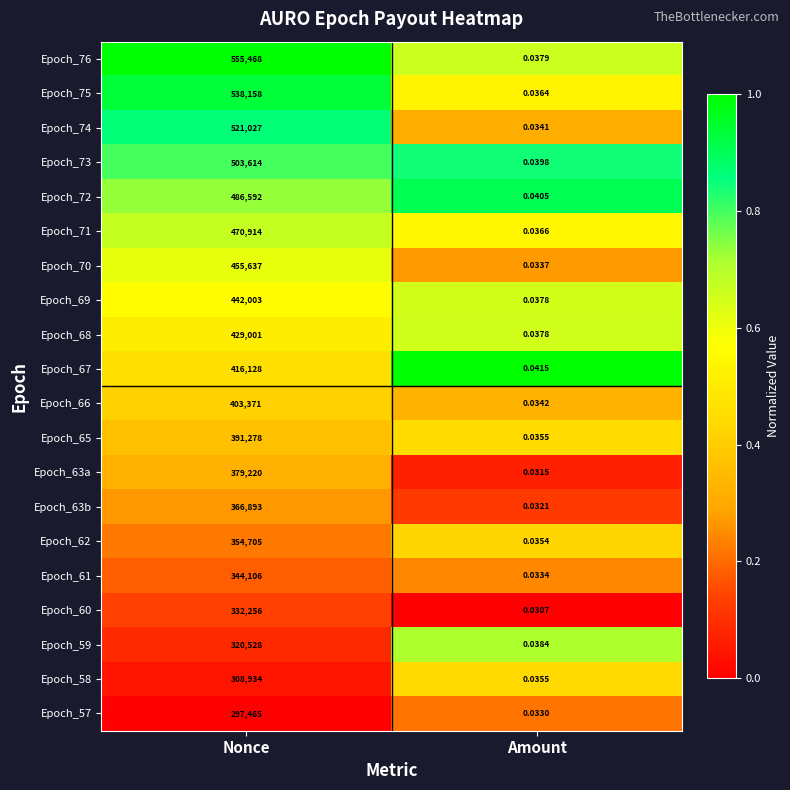

Is the value of Epoch_59 at Nonce greater than the value of Epoch_63a at Nonce?

No